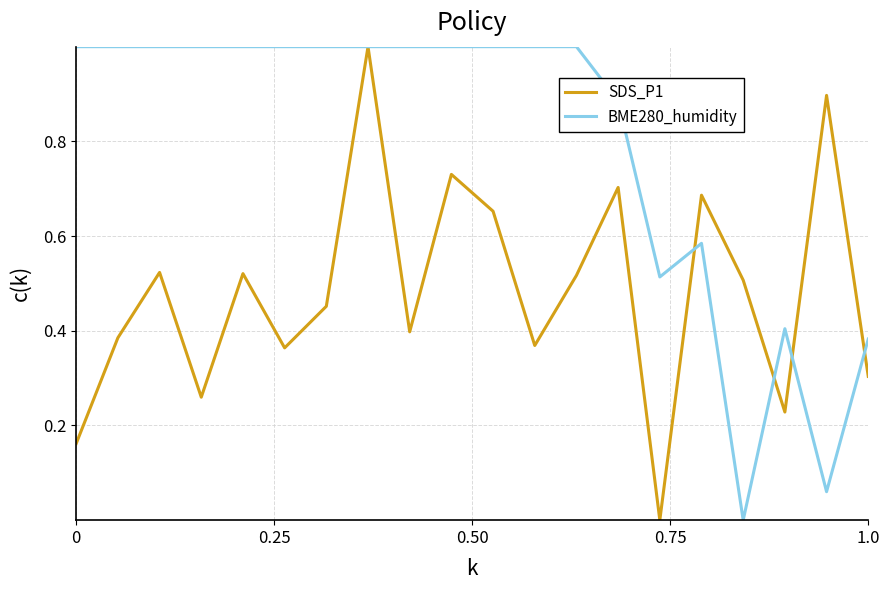

Which series has the largest total across all categories?

BME280_humidity